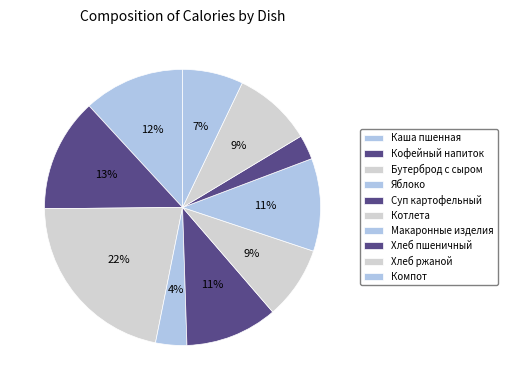

What percentage is NOT represented by Хлеб ржаной?

90.7%